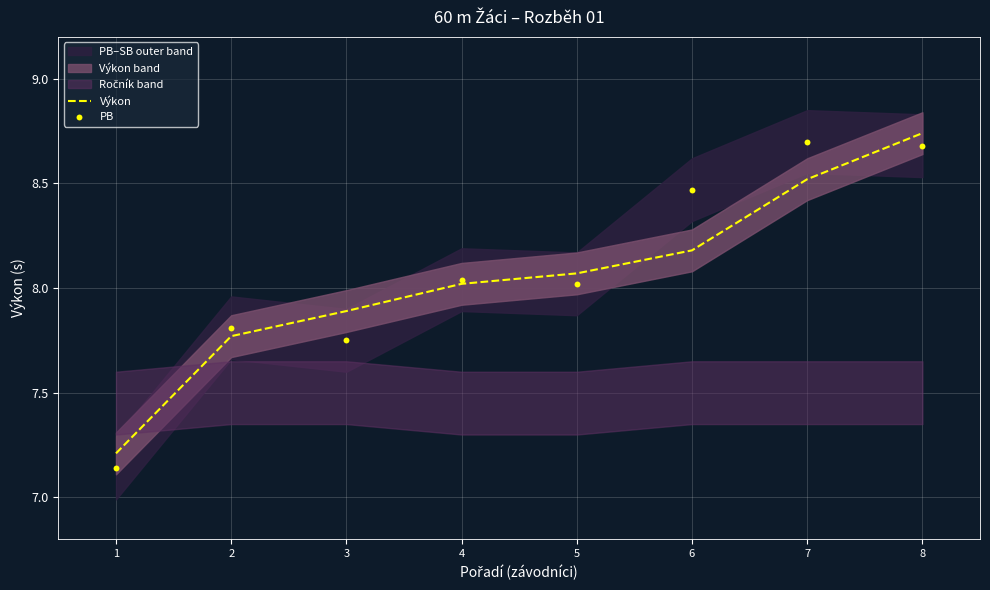

What are all the series names shown in the legend?

Výkon, PB